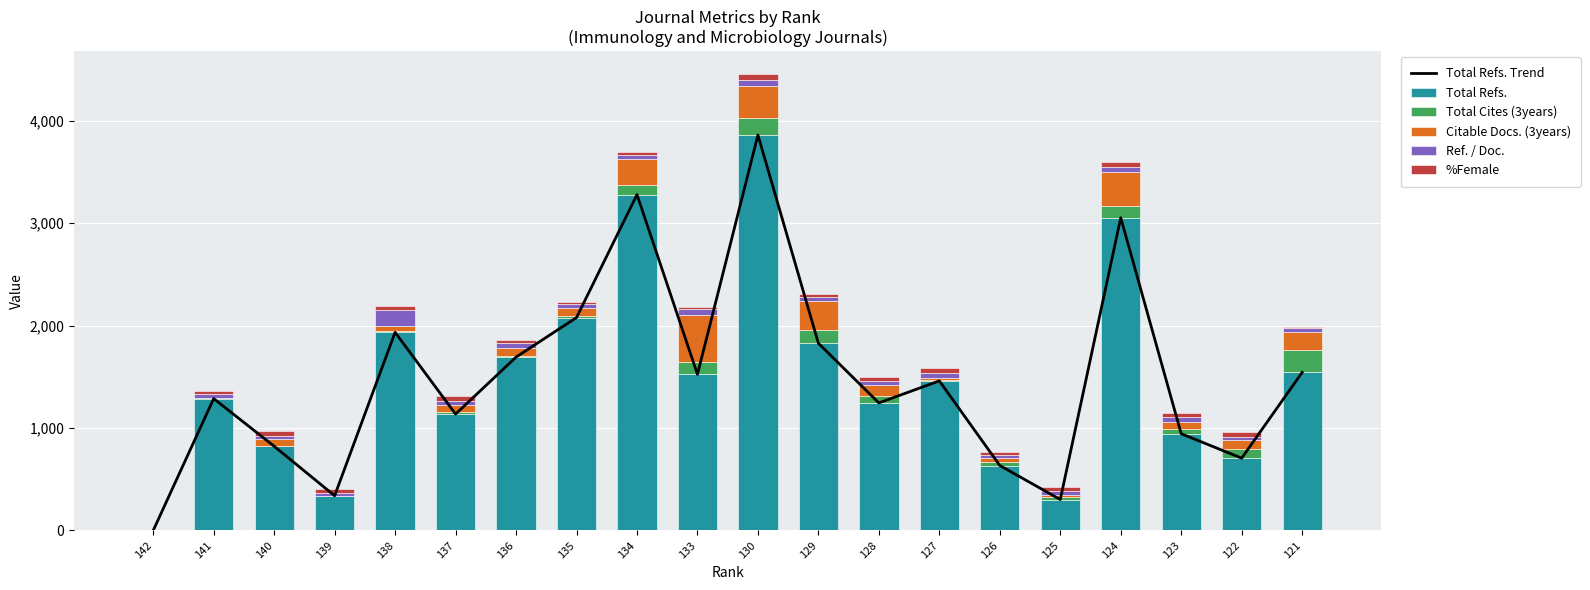

The Total Refs. series shows 2078 at 135. True or false?

True